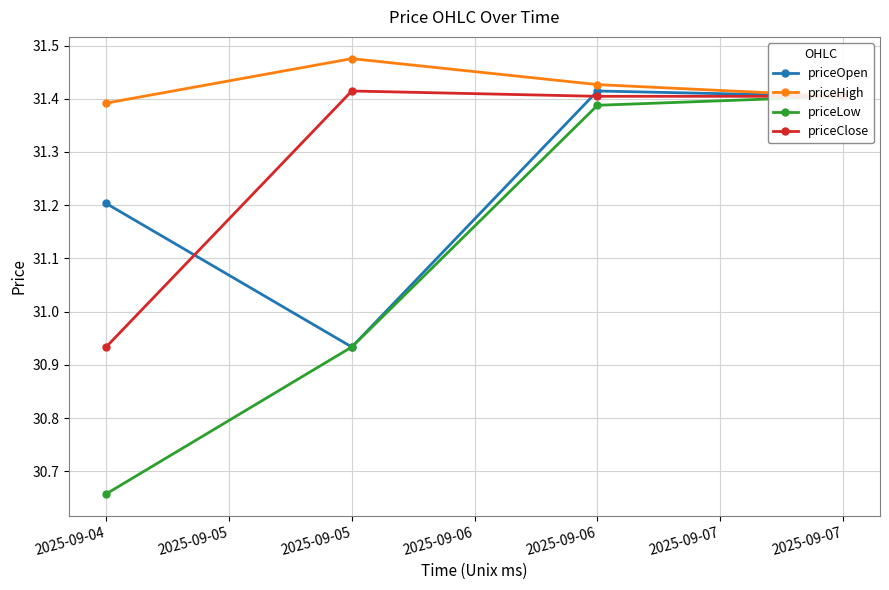

Does the chart have visible grid lines?

Yes